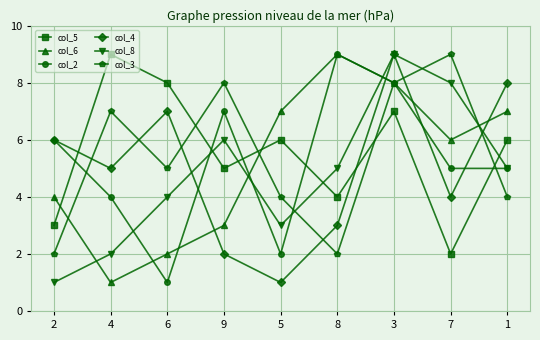

True or false: col_4 and col_3 intersect in this chart.

True